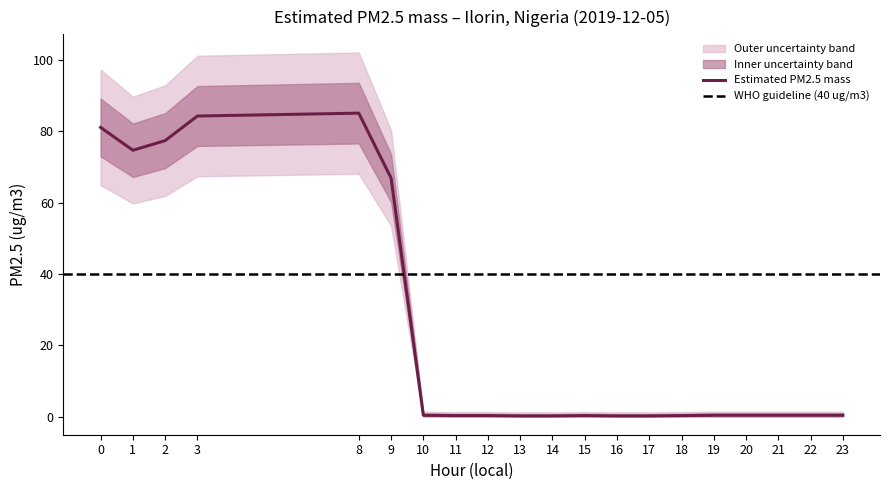

What is the sum of all Estimated PM2.5 mass values?

473.9